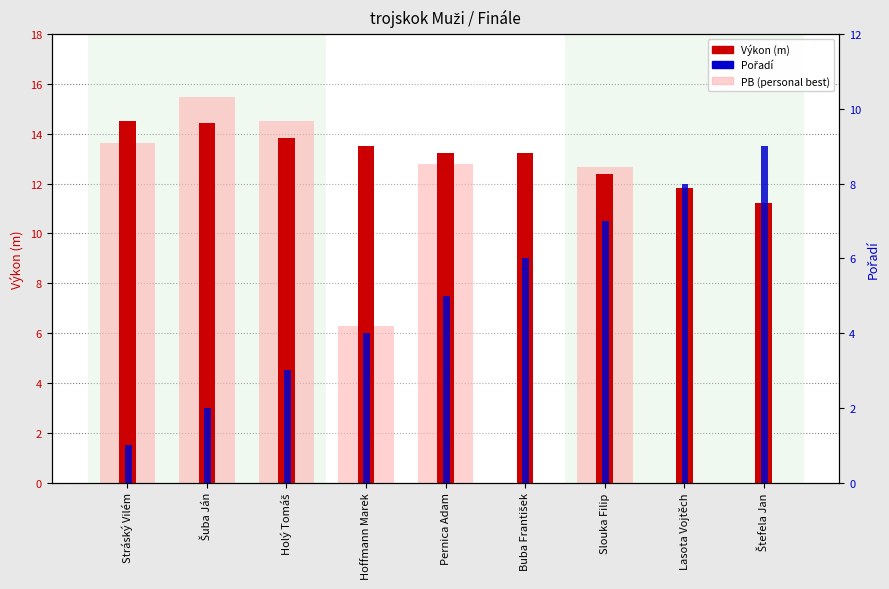

What is the difference between the second highest and minimum values in the PB (personal best) series?

14.5